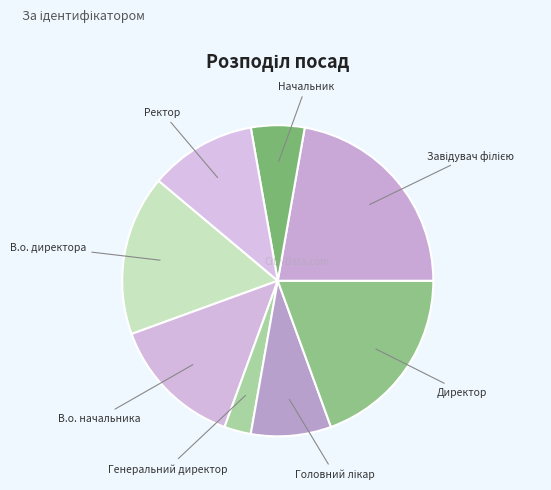

What is the smallest slice in the pie chart?

Генеральний директор